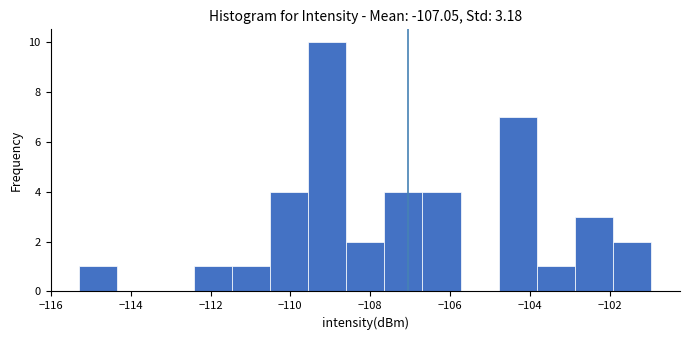

What is the height of the bar covering -104.8 to -103.8 on the x-axis? Neither the bar edges nor the heights are printed on the chart, so give them approximately, as read against the axes.

7